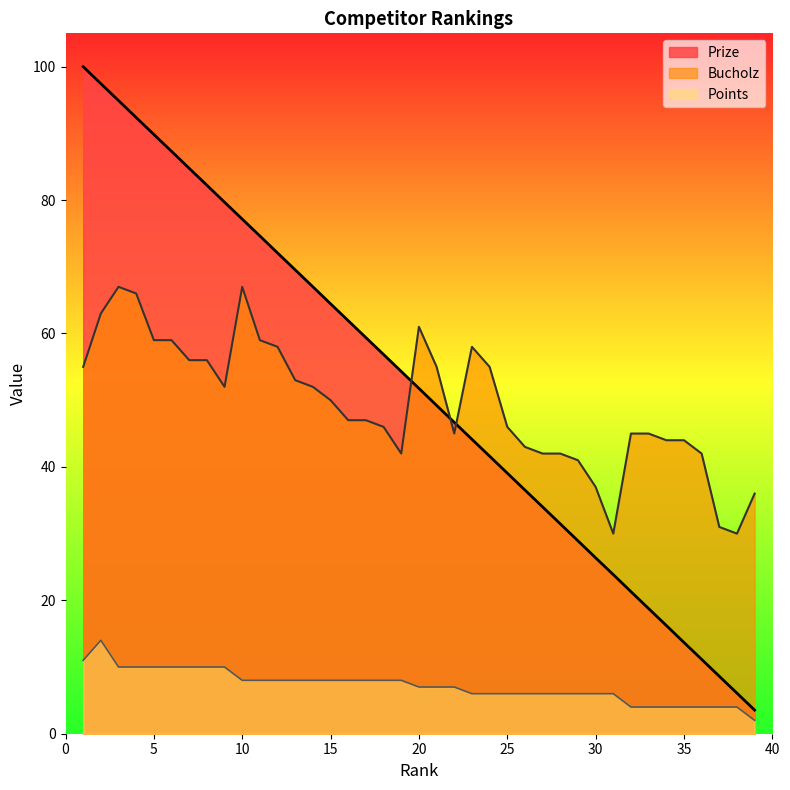

How many interior local peaks does the Points series have?

1